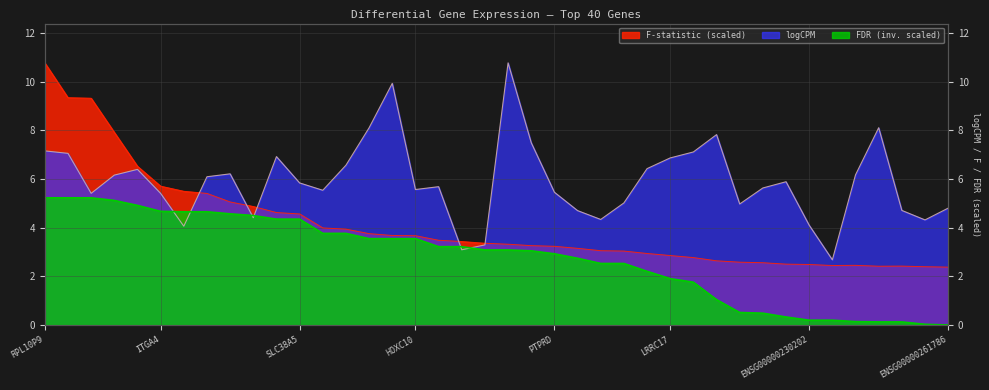

After their last crossing, which series has the higher values: logCPM or FDR?

logCPM